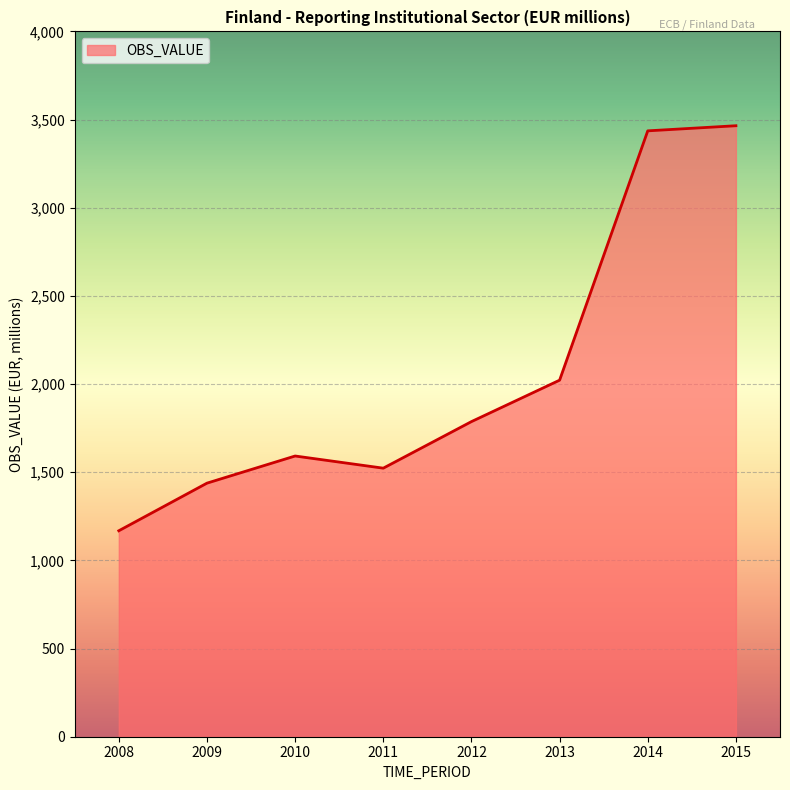

The value at 2015 is 6141. True or false?

False